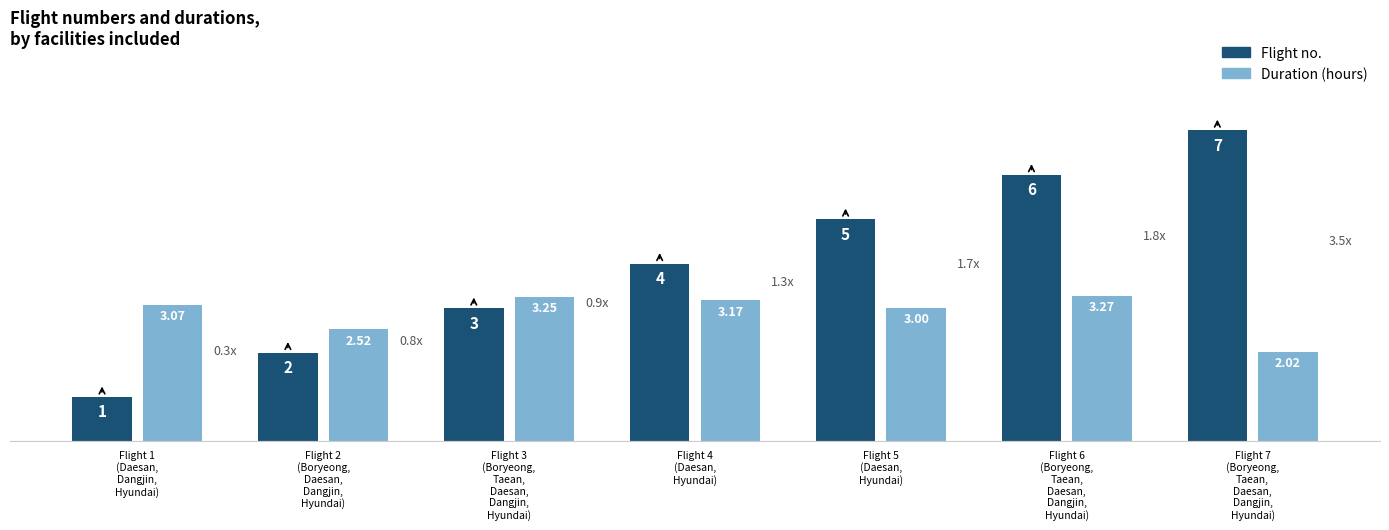

How many bars are there in total?

14